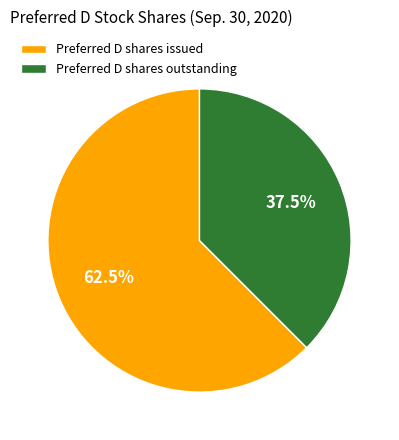

Rank the categories by value from highest to lowest.

Preferred D shares issued, Preferred D shares outstanding